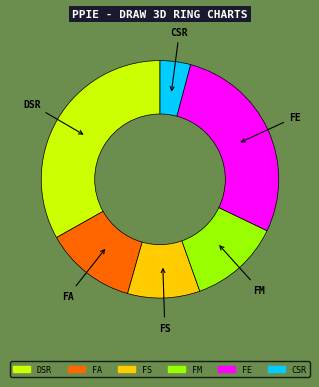

True or false: FS accounts for 10% of the total.

True